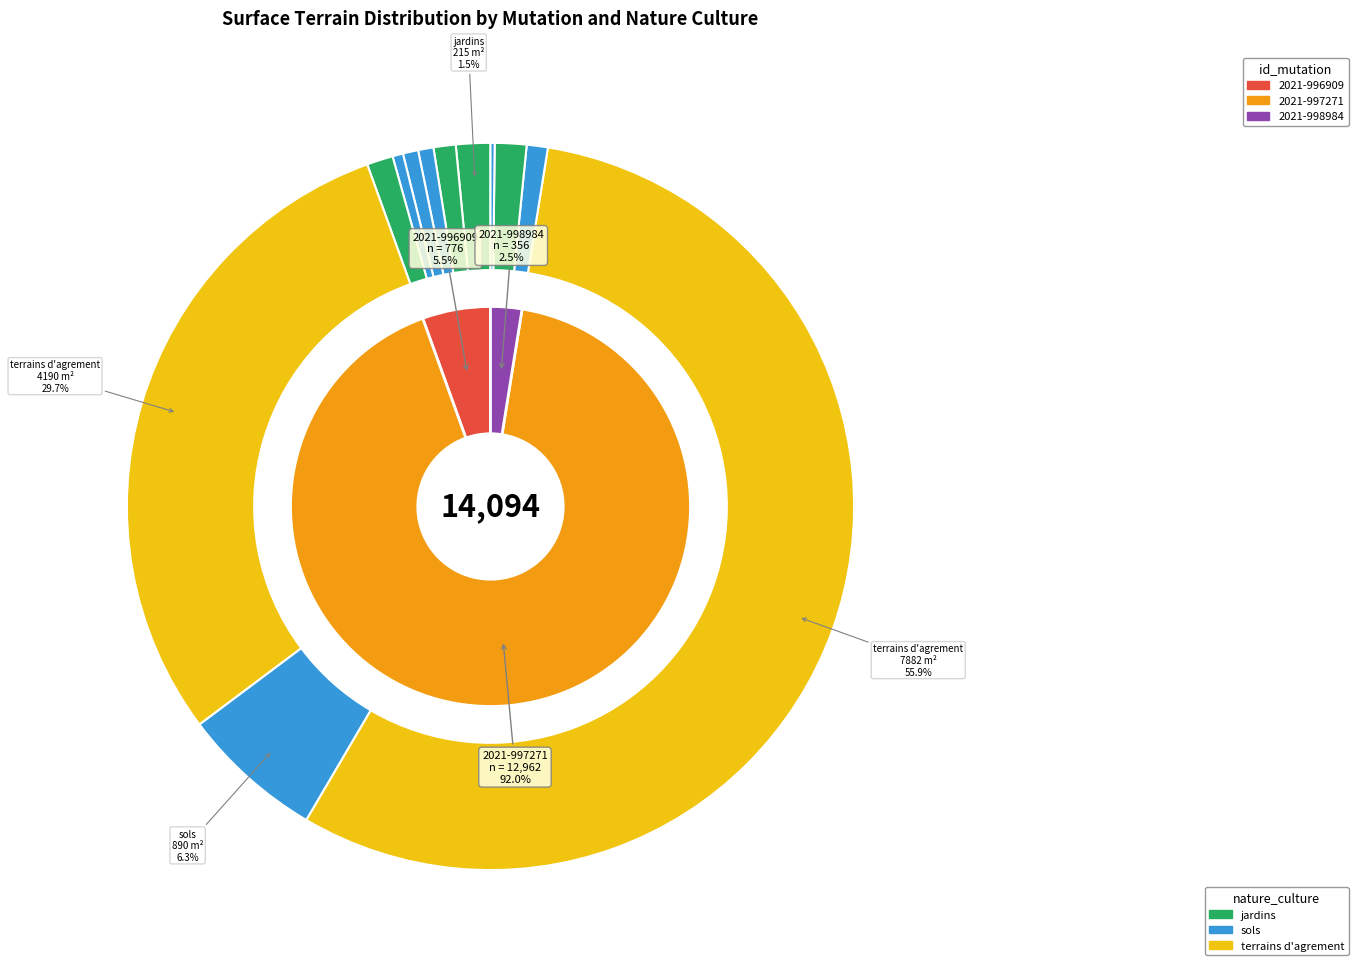

Which slice represents more than half of the pie?

2021-997271 (AG-2)